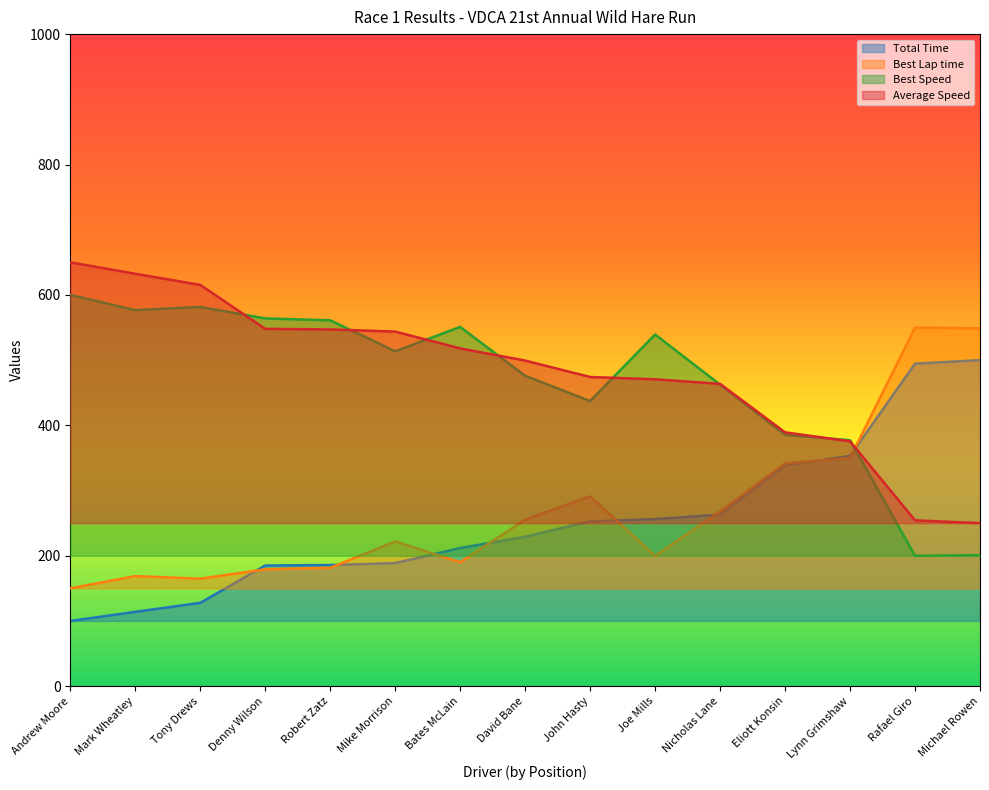

Rank the series at Robert Zatz from lowest to highest value.

Best Lap time, Total Time, Average Speed, Best Speed